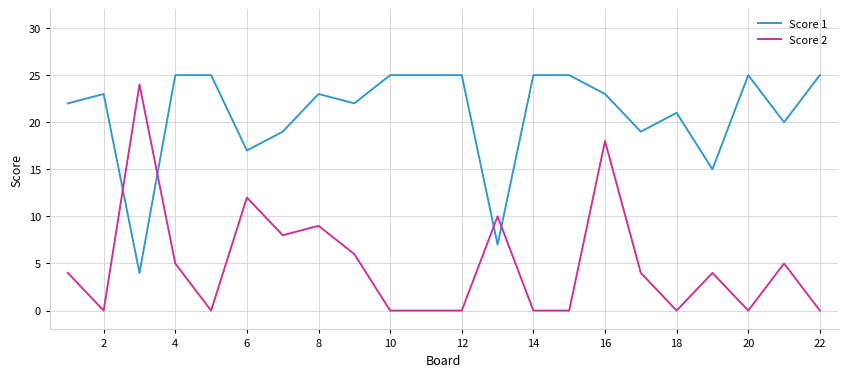

True or false: Score 2 and Score 1 intersect in this chart.

True